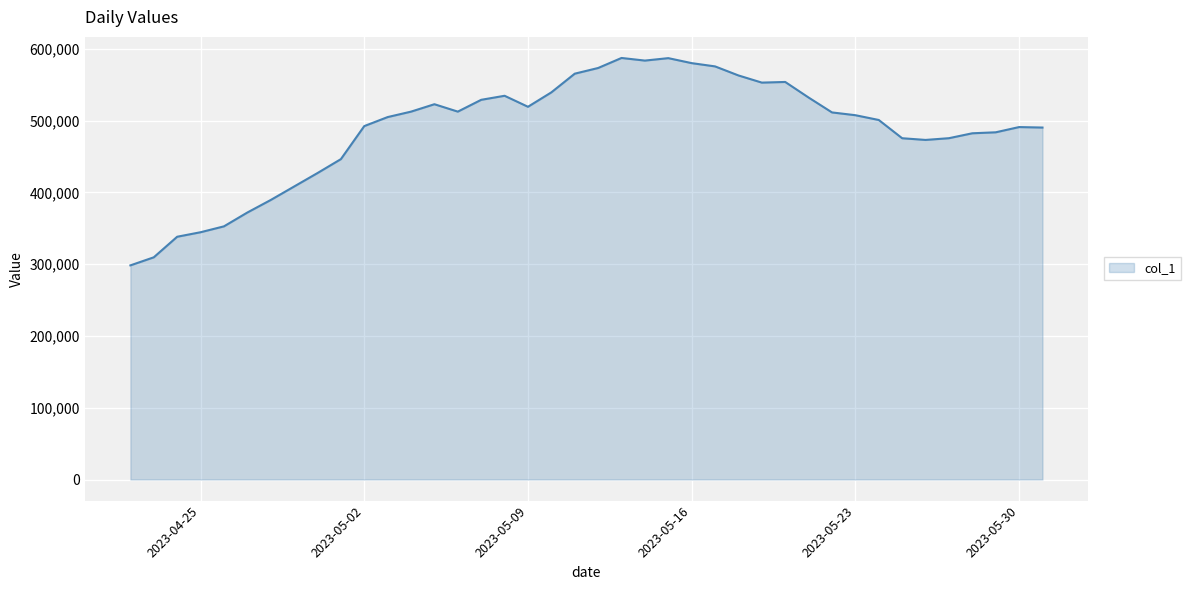

What is the greatest value displayed?

587100.0